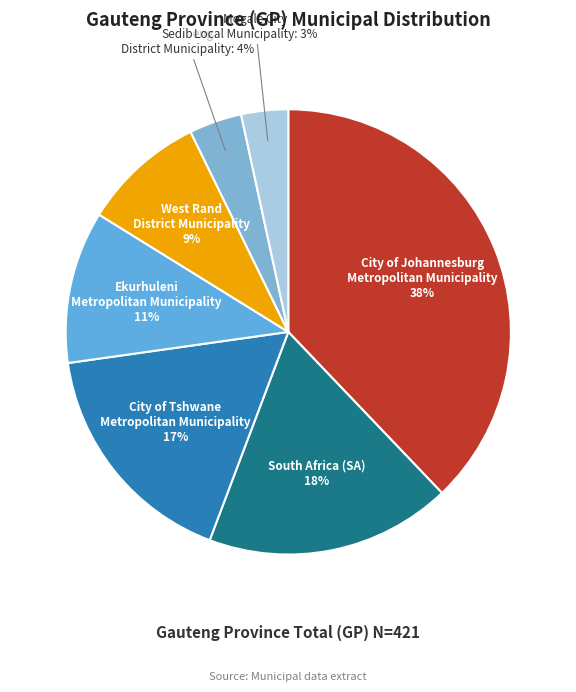

To the nearest percent, what is the average slice percentage?

14%